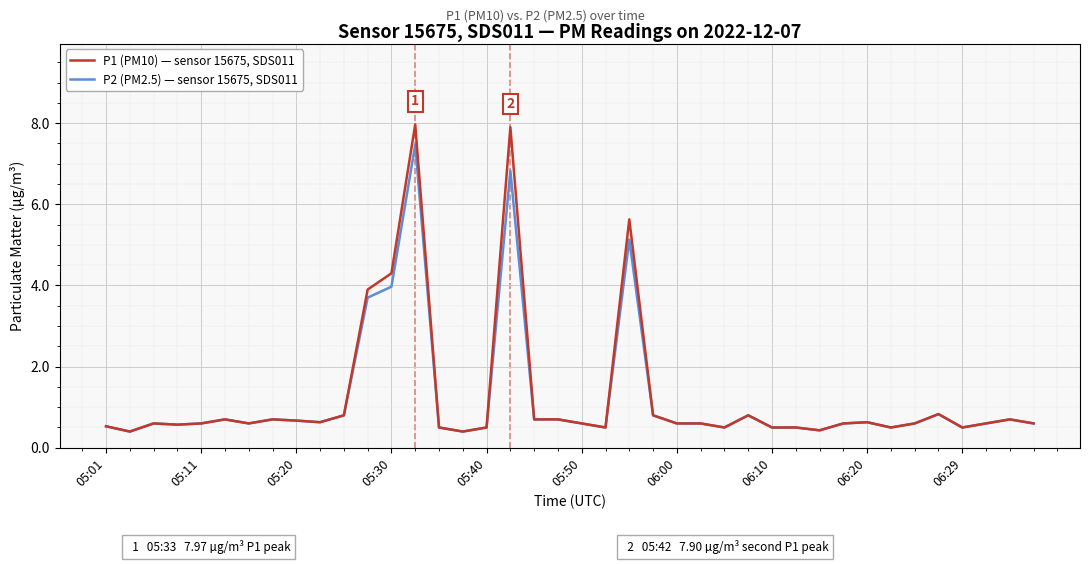

Which series has the largest range (max minus min)?

P1 (PM10) — sensor 15675, SDS011